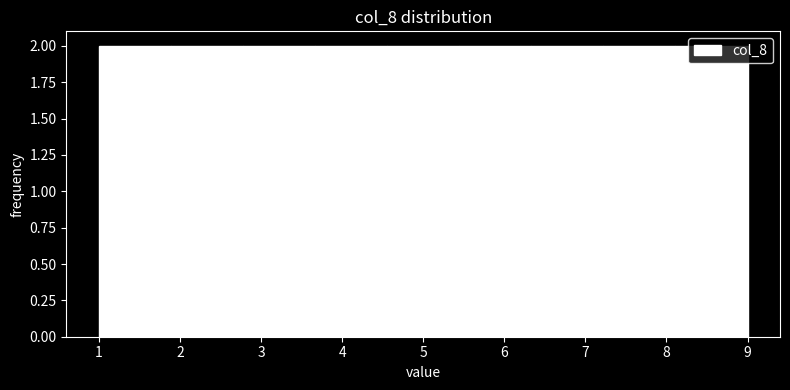

What is the height of the bar covering 8.1 to 9.0 on the x-axis? Neither the bar edges nor the heights are printed on the chart, so give them approximately, as read against the axes.

2